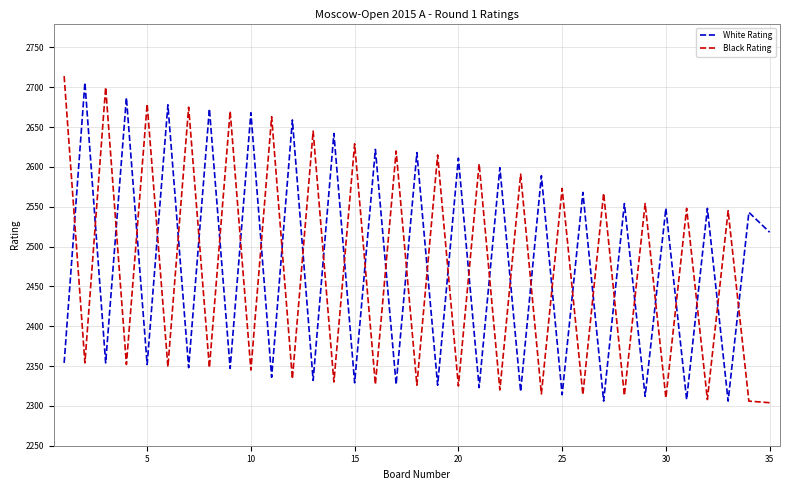

What is the sum of all Black Rating values?

86472